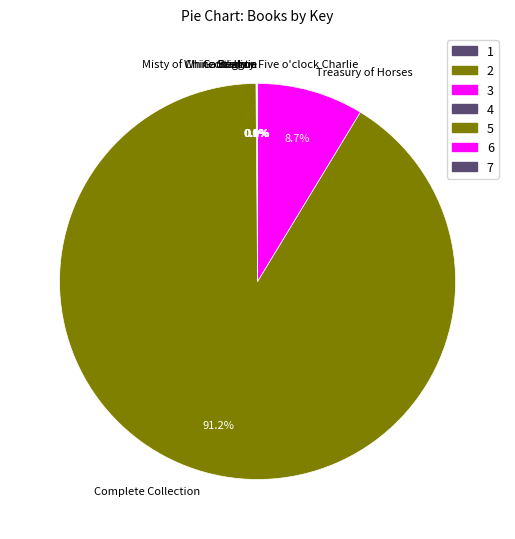

Does any single category account for the majority?

Yes